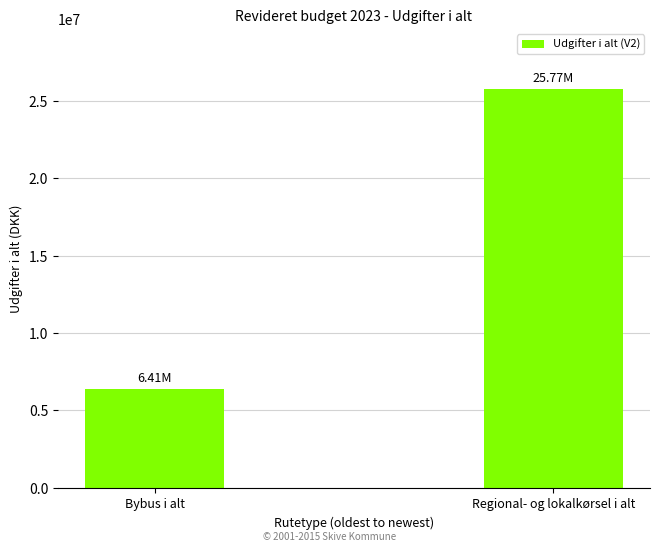

Which category has the highest value across all series?

Regional- og lokalkørsel i alt